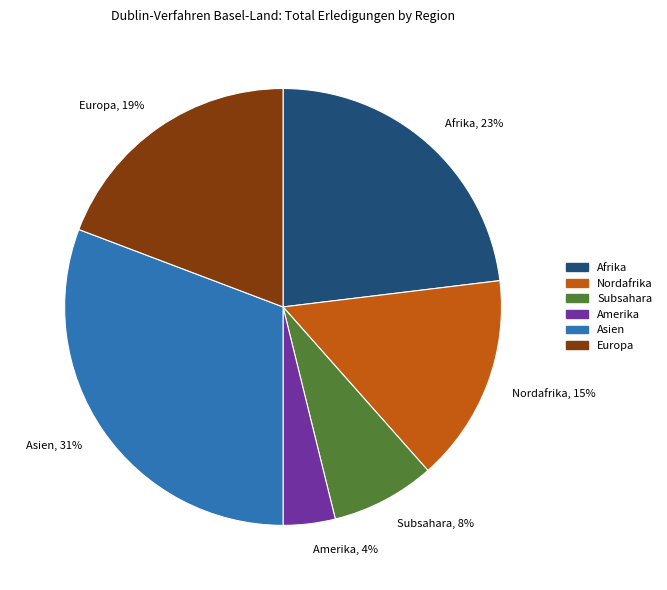

How many slices are in this pie chart?

6